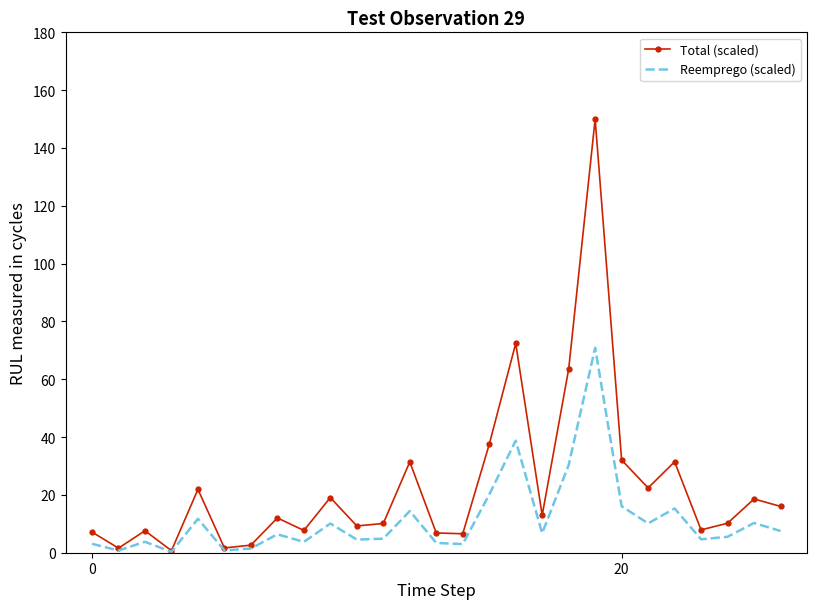

Rank the series by their average value, from lowest to highest.

Reemprego (scaled), Total (scaled)